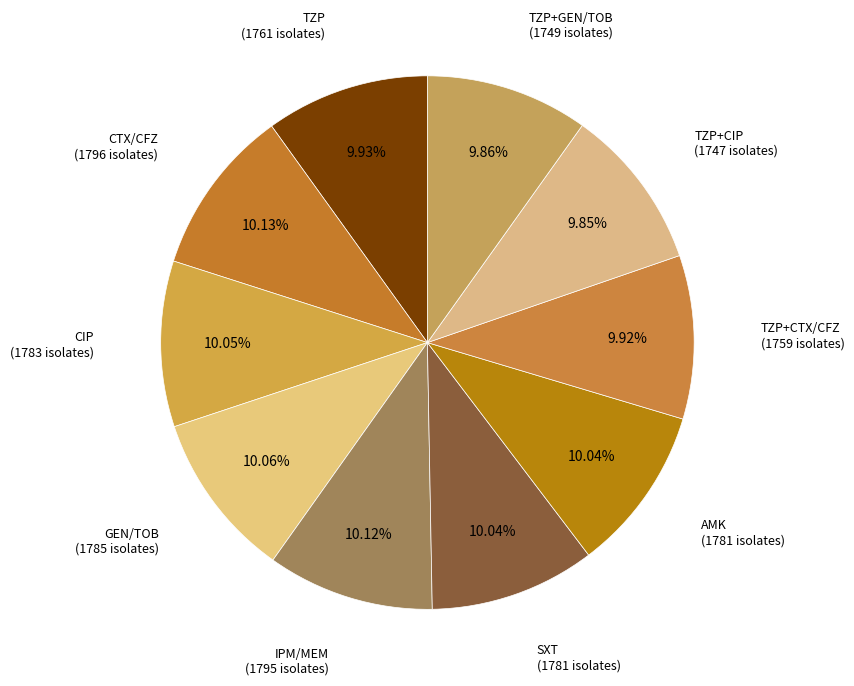

Approximately how many times larger is the value at TZP+CIP compared to SXT?

1.0